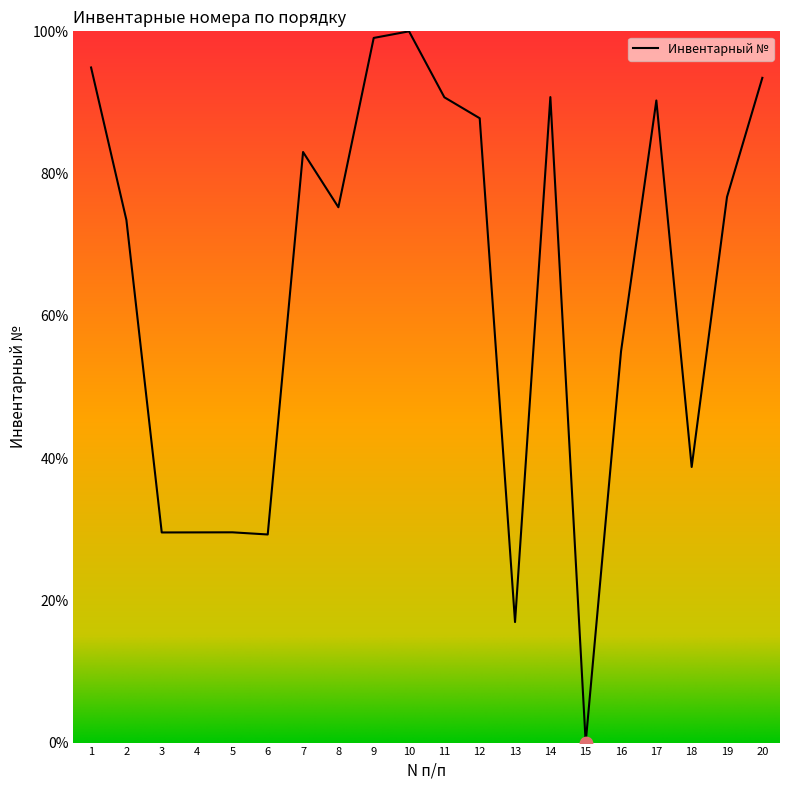

What is the ratio of the value at 6 to the value at 5?

1.0